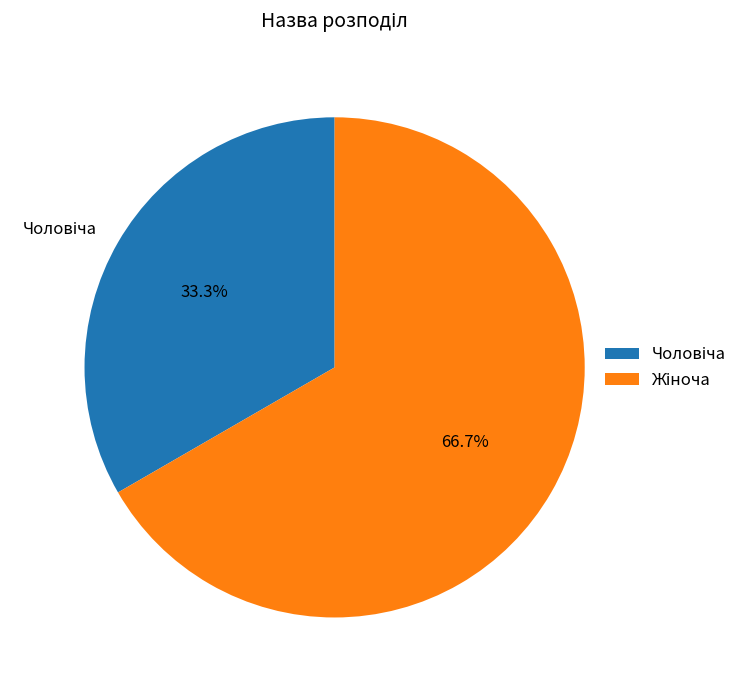

Is there any slice that represents more than half of the pie?

Yes